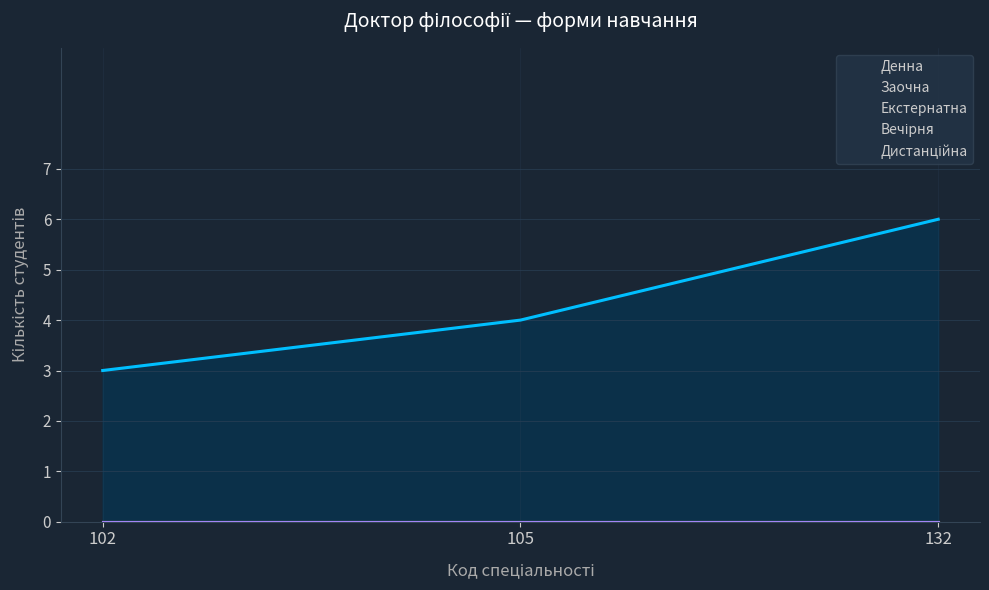

Reading right to left, what are all the values shown in this chart?

Денна: 6	4	3
Заочна: 0	0	0
Екстернатна: 0	0	0
Вечірня: 0	0	0
Дистанційна: 0	0	0